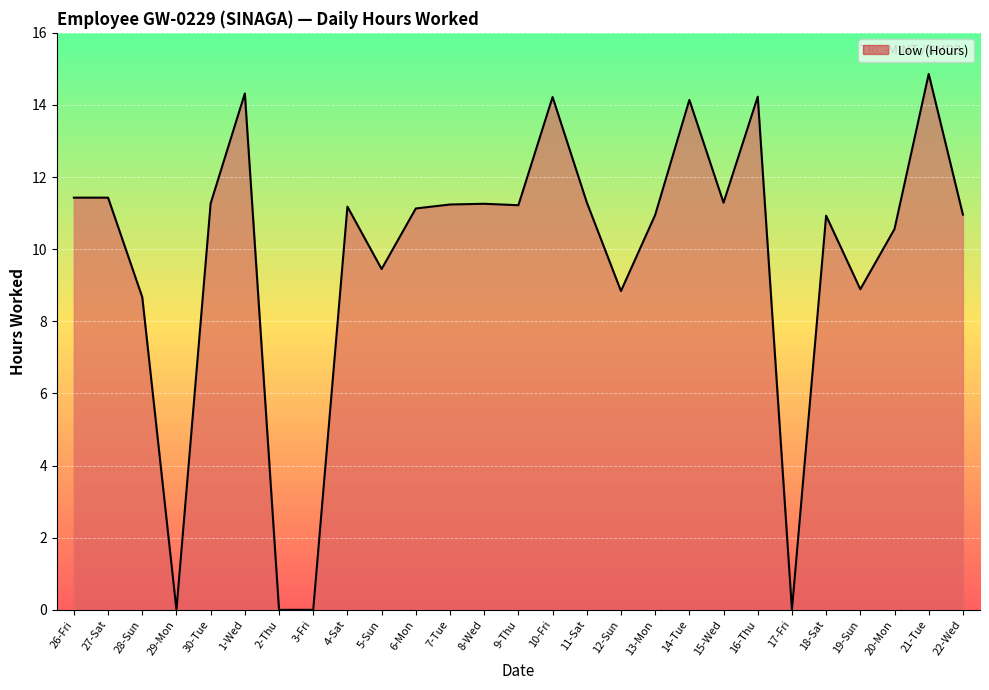

What position from the left is 26-Fri?

1